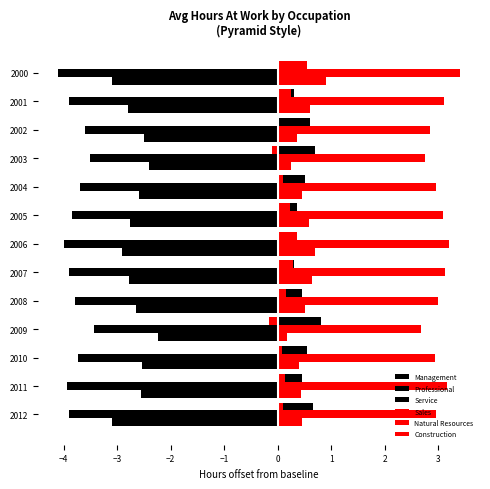

How many series are shown in this chart?

6